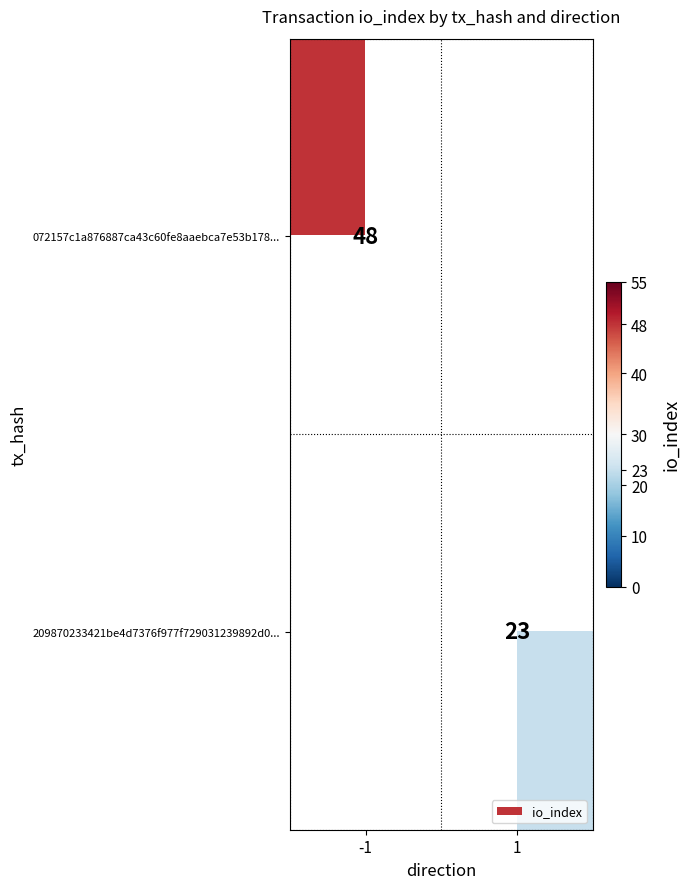

Is it true that 209870233421be4d7376f977f729031239892d0... equals 23 at 1?

True